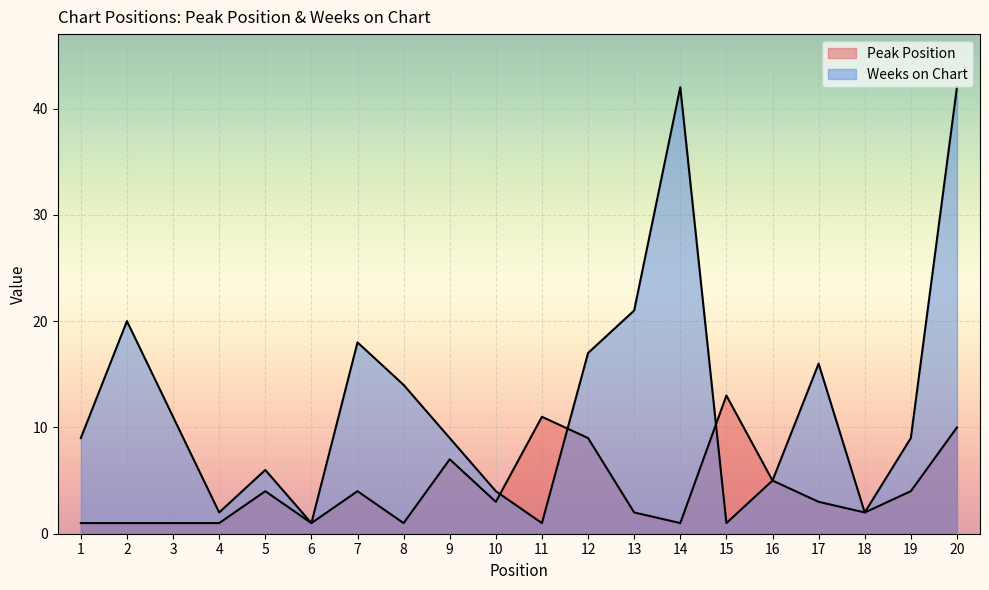

What is the spread (max minus min) of values at 3?

10